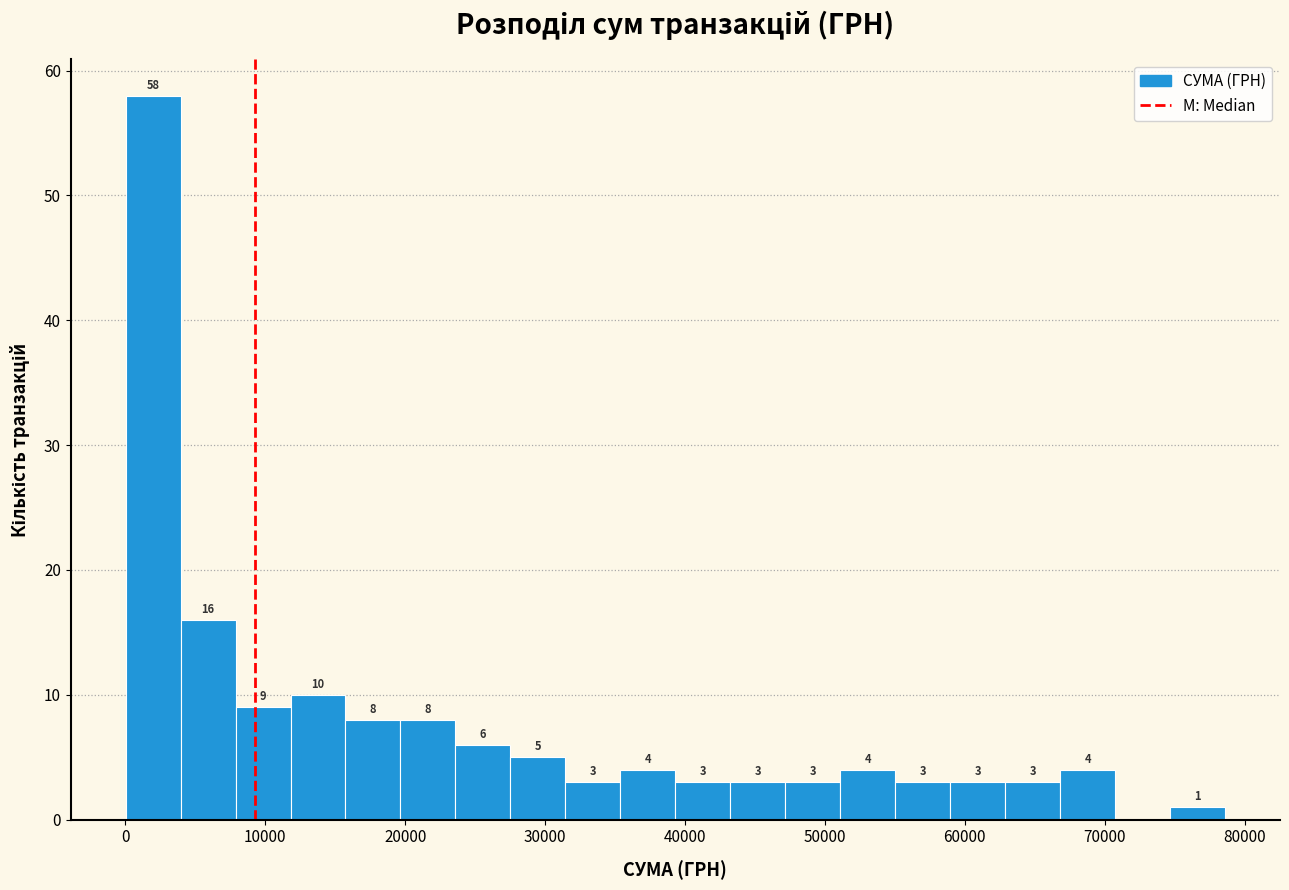

Around what value on the x-axis is the tallest bar? Give the approximate position of its centre, as read against the axis.

2000